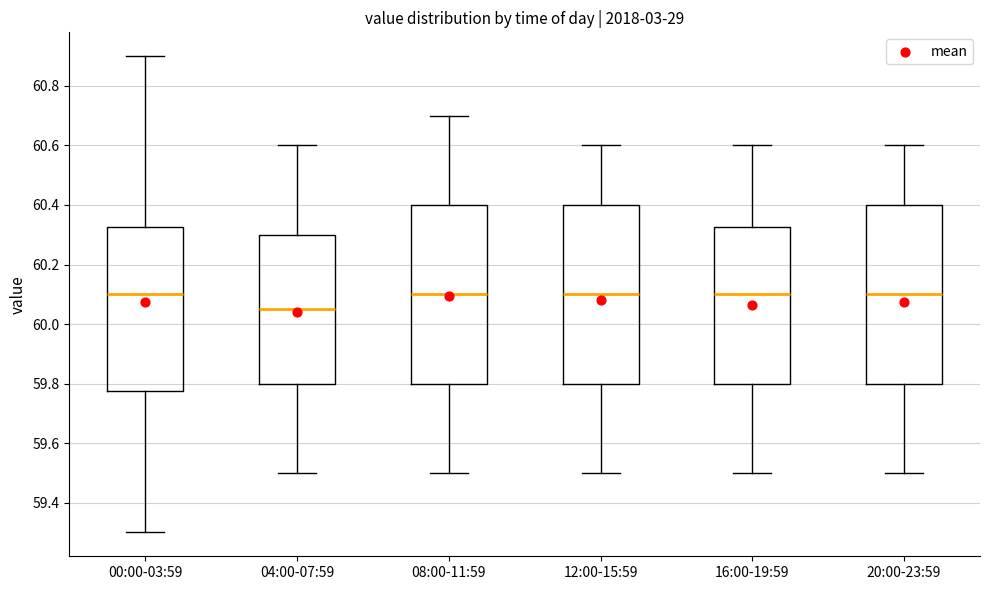

Which box's median line is the lowest?

04:00-07:59